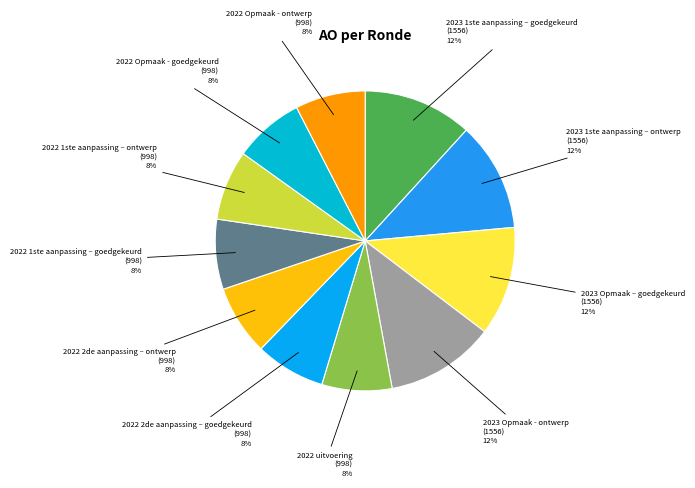

True or false: 2023 Opmaak – goedgekeurd accounts for 25% of the total.

False